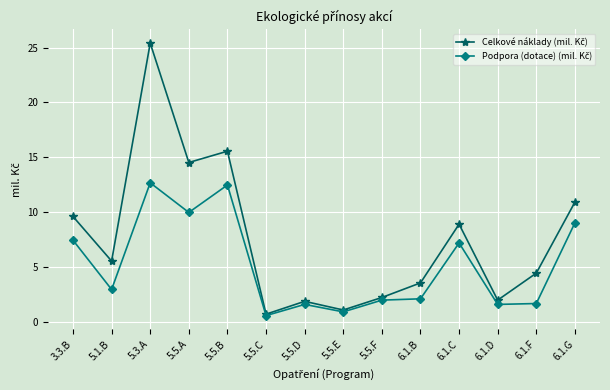

What is the spread (max minus min) of values at 5.3.A?

12.7